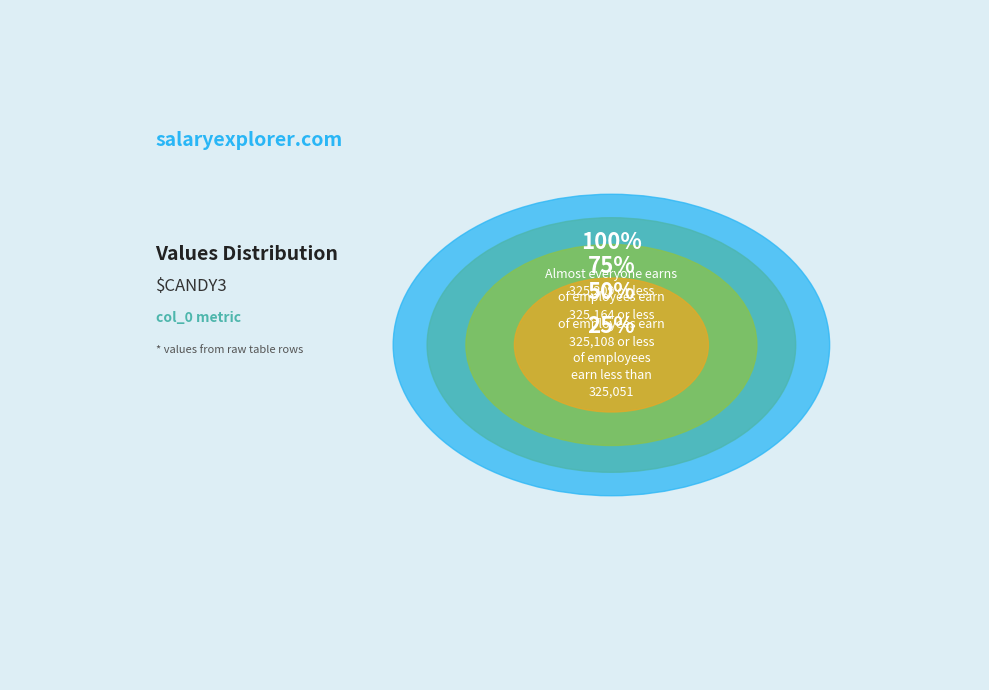

Is there a majority slice in this chart?

No